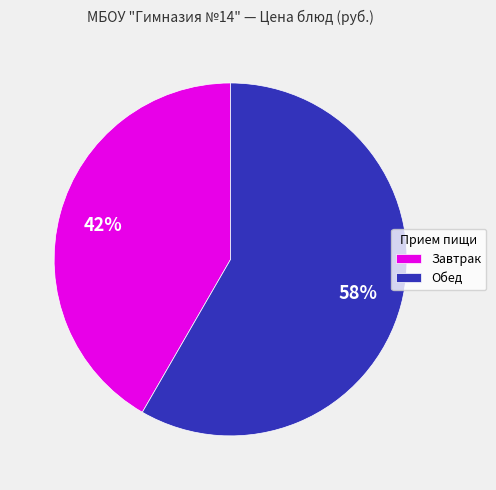

Do Завтрак and Обед together represent more than half of the pie?

Yes